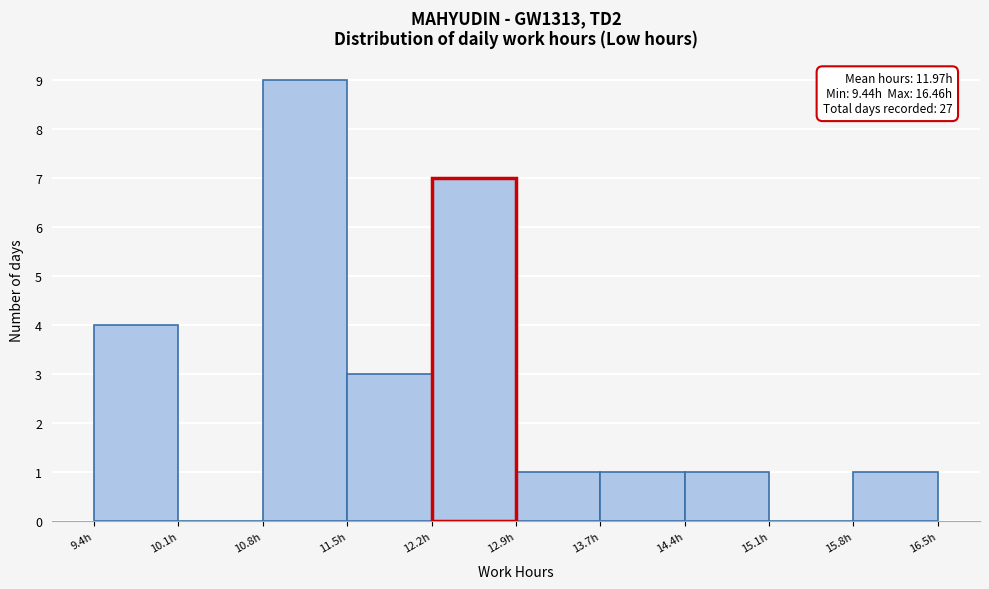

Which range on the x-axis has the tallest bar?

10.8 to 11.5